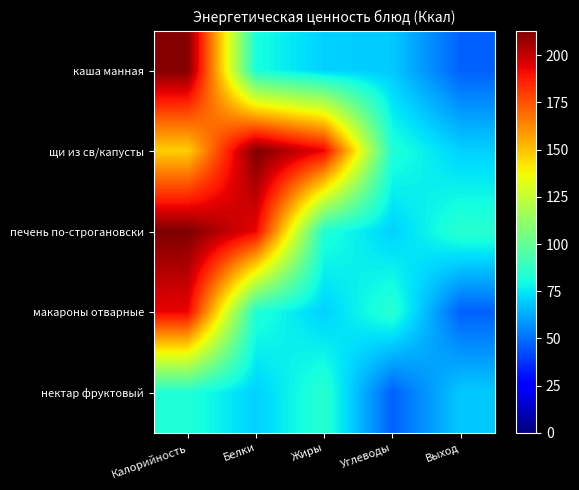

At which category is the sum across all series the highest?

Калорийность